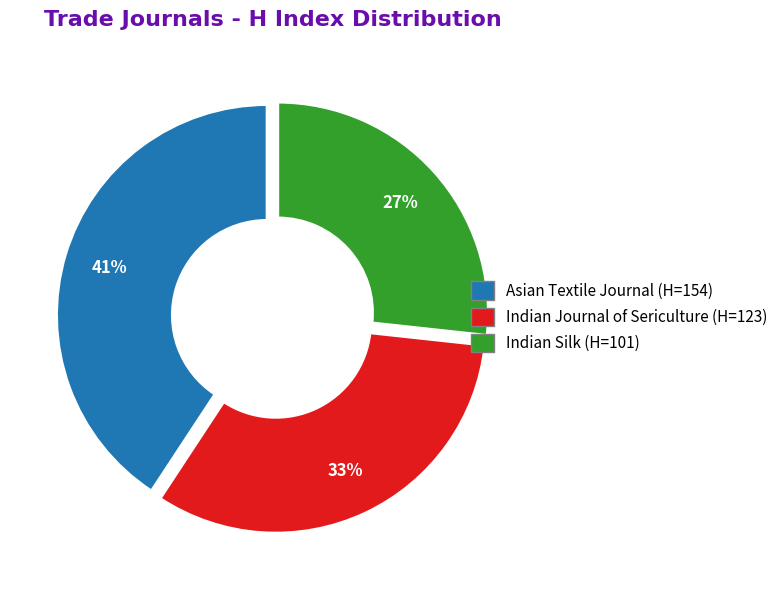

Is the sum of Indian Silk and Indian Journal of Sericulture greater than half?

Yes